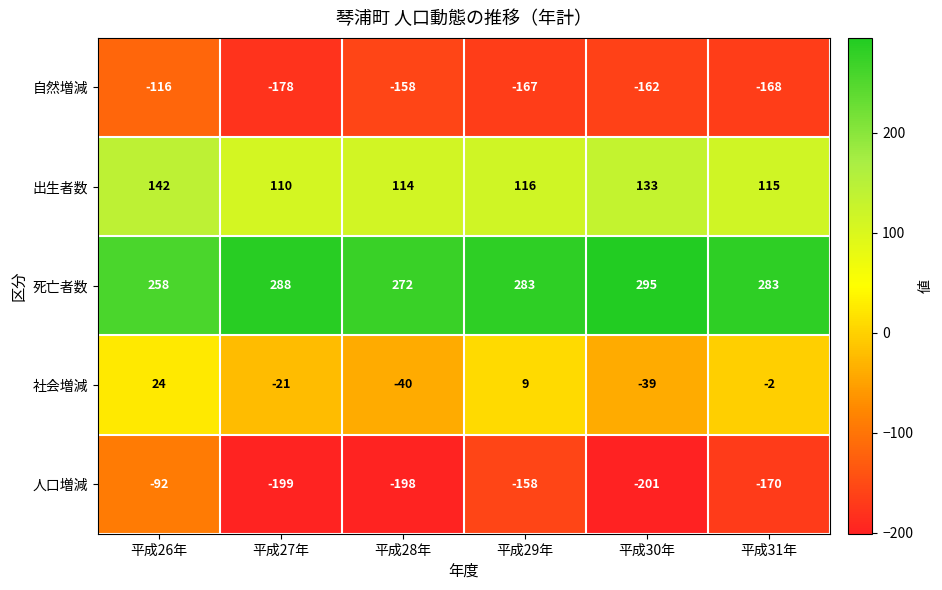

At which label is 人口増減 closest to -146?

平成29年